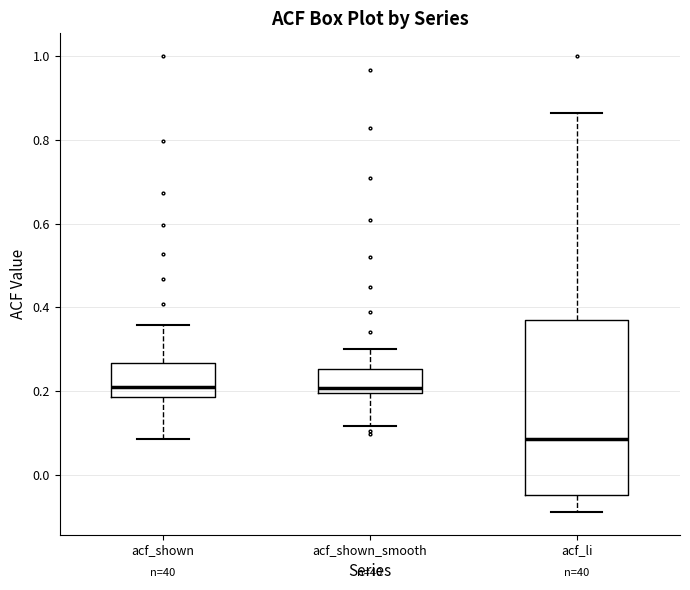

Reading left to right, read every box against the y-axis: the position of its median line, the range the box covers, and the ends of its whiskers. The values are not printed on the chart, so give them approximately, as read against the axis.

acf_shown: median 0.22, box 0.18 to 0.26, whiskers 0.08 to 0.36
acf_shown_smooth: median 0.20 (just above the box's lower edge), box 0.20 to 0.26, whiskers 0.12 to 0.30
acf_li: median 0.08, box -0.04 to 0.36, whiskers -0.08 to 0.86